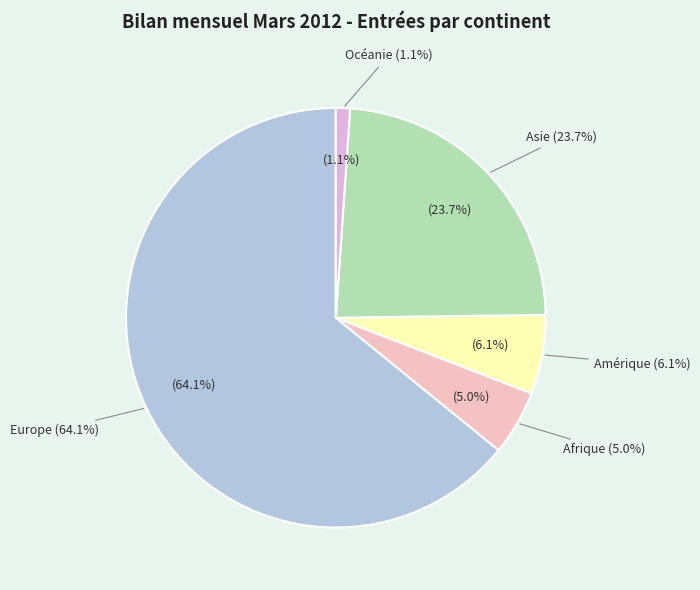

What is the smallest slice in the pie chart?

Océanie